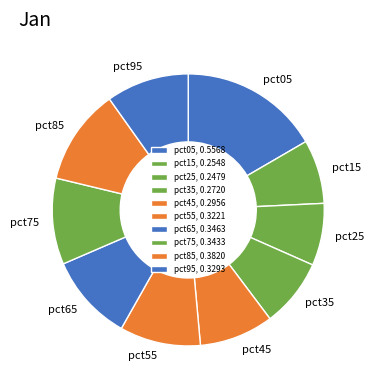

Which category has the biggest portion of the pie?

pct05